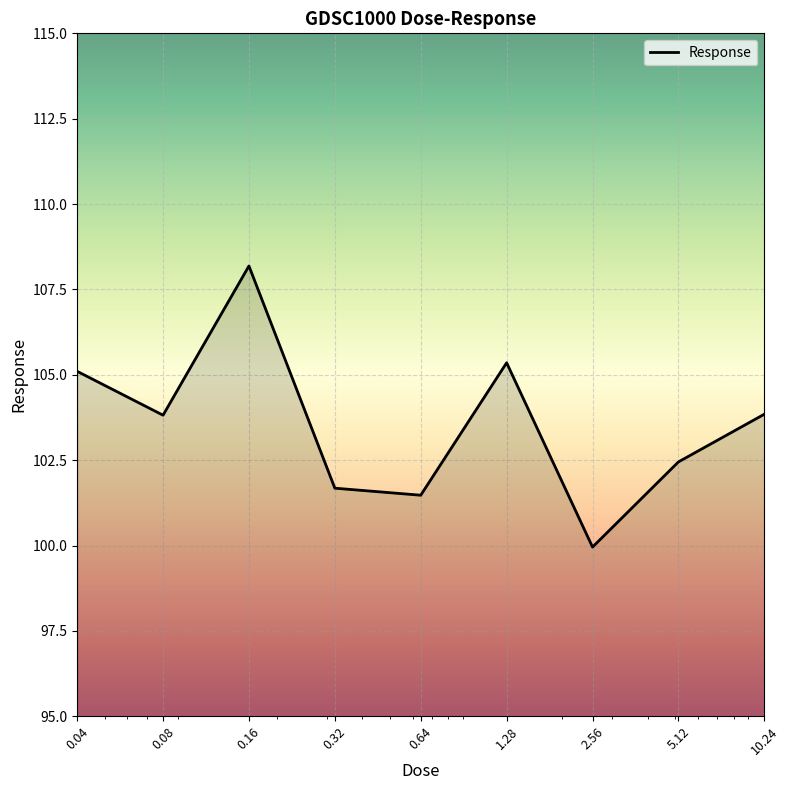

How many lines are shown in the chart?

1